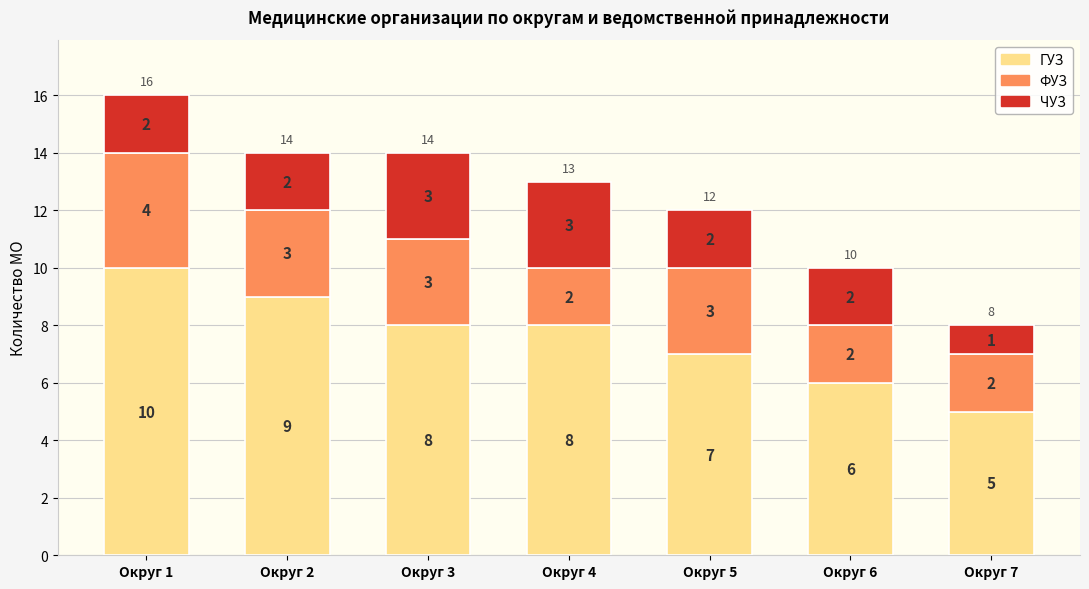

Are the bars horizontal?

No